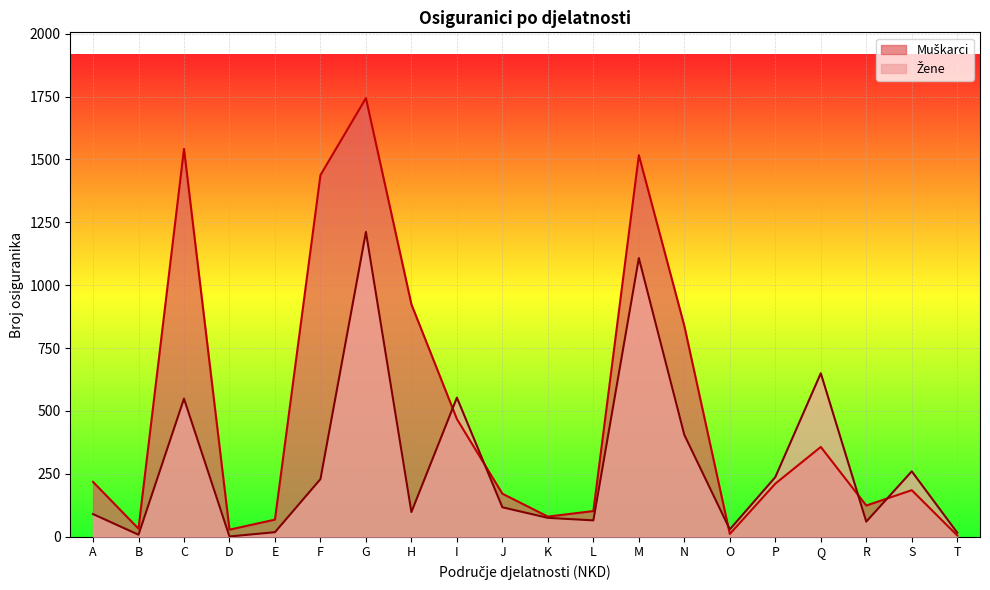

What are all the series names shown in the legend?

Muškarci, Žene